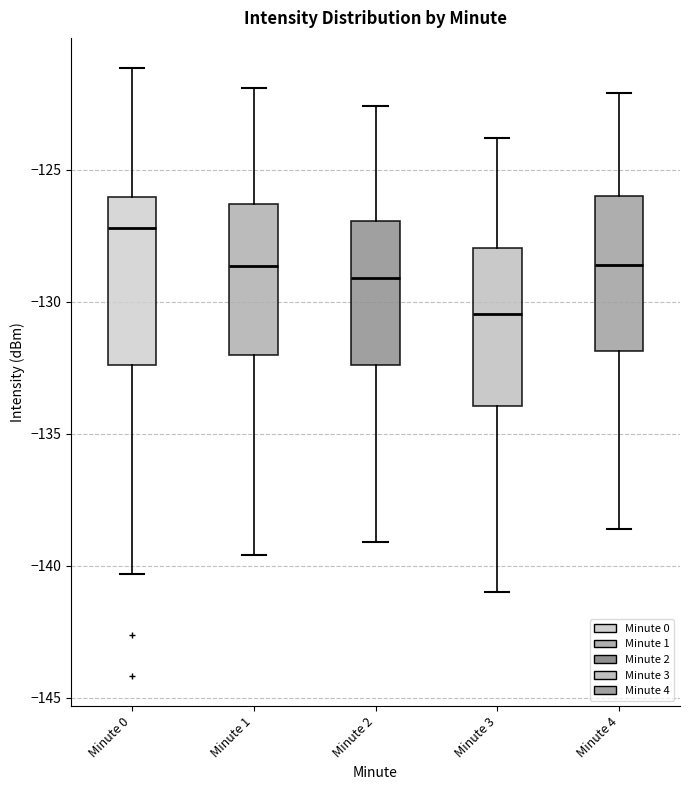

Reading left to right, read every box against the y-axis: the position of its median line, the range the box covers, and the ends of its whiskers. The values are not printed on the chart, so give them approximately, as read against the axis.

Minute 0: median -127.0, box -132.5 to -126.0, whiskers -140.5 to -121.0
Minute 1: median -128.5, box -132.0 to -126.5, whiskers -139.5 to -122.0
Minute 2: median -129.0, box -132.5 to -127.0, whiskers -139.0 to -122.5
Minute 3: median -130.5, box -134.0 to -128.0, whiskers -141.0 to -124.0
Minute 4: median -128.5, box -132.0 to -126.0, whiskers -138.5 to -122.0